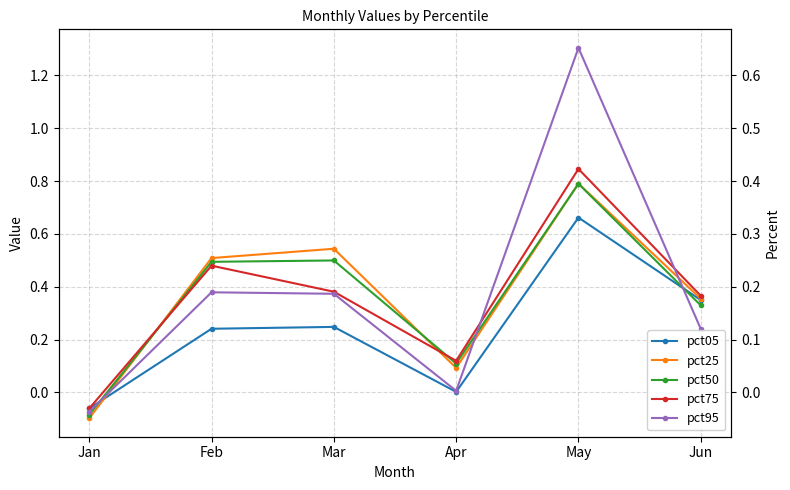

What is the difference between the maximum and minimum values in the pct75 series?

0.9